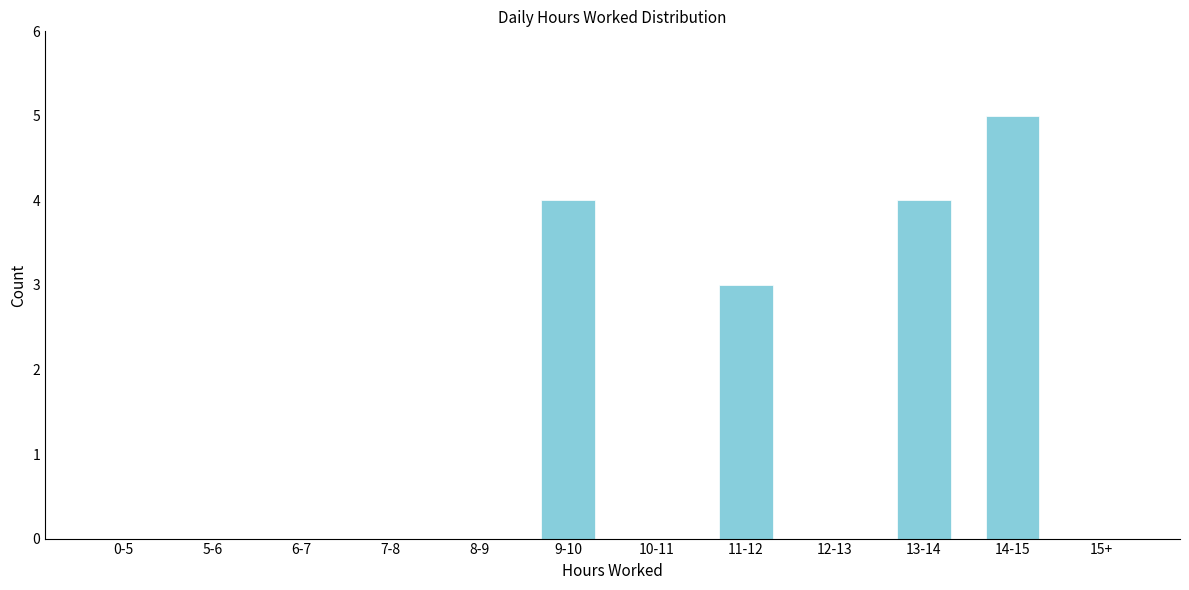

Reading left to right, transcribe all the data shown in this chart.

0-5=0	5-6=0	6-7=0	7-8=0	8-9=0	9-10=4	10-11=0	11-12=3	12-13=0	13-14=4	14-15=5	15+=0